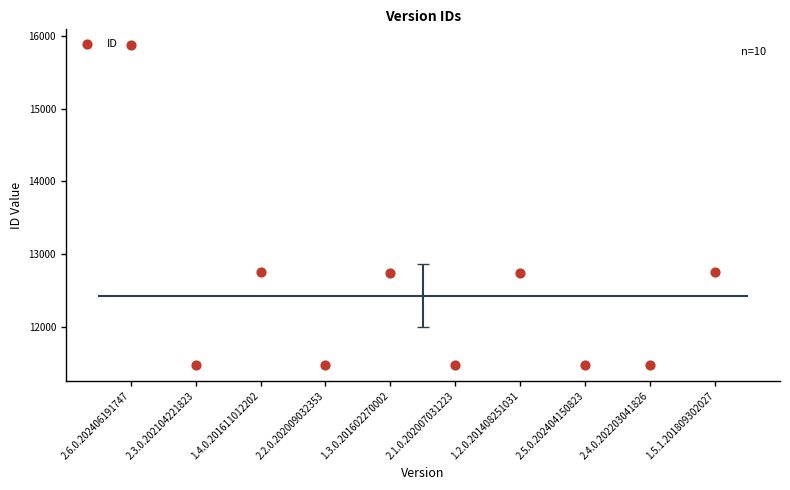

What is the change in value from 2.2.0.202009032353 to 2.1.0.202007031223?

+1